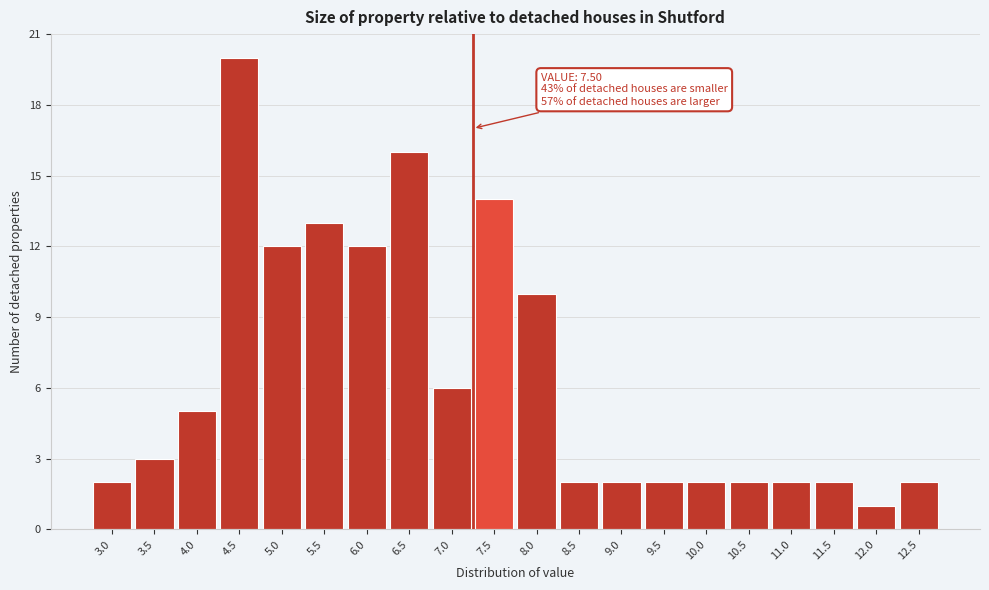

Reading left to right, transcribe all the data shown in this chart.

3.0=2	3.5=3	4.0=5	4.5=20	5.0=12	5.5=13	6.0=12	6.5=16	7.0=6	7.5=14	8.0=10	8.5=2	9.0=2	9.5=2	10.0=2	10.5=2	11.0=2	11.5=2	12.0=1	12.5=2